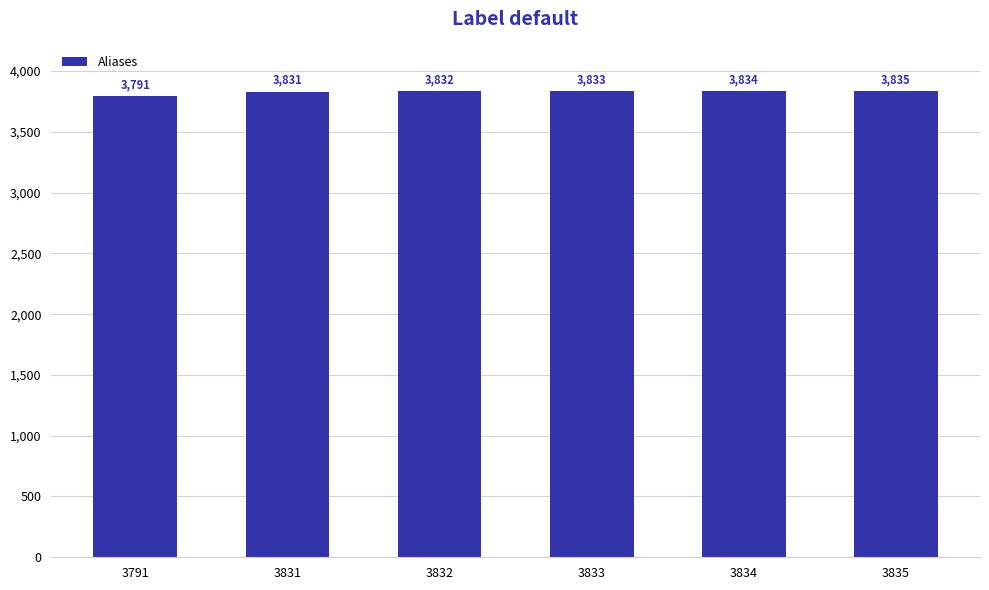

Which label corresponds to the largest value in the chart?

3835